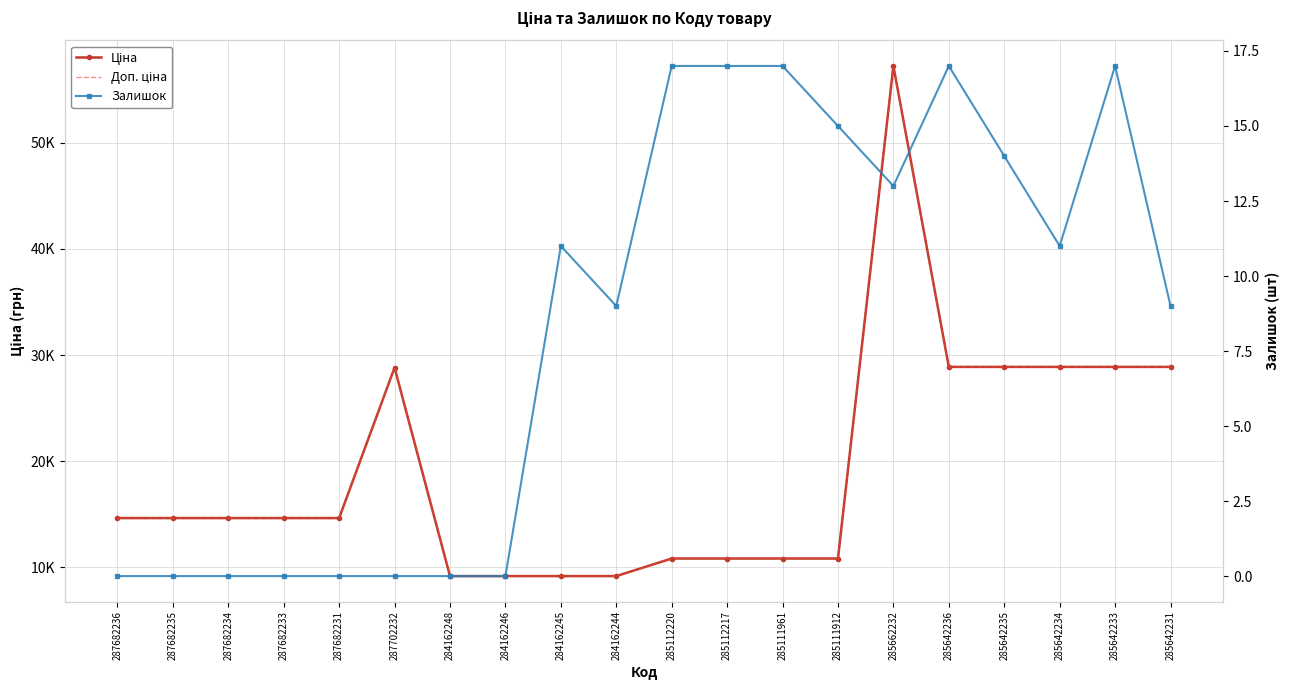

What is the total value across all series at 287682234?

29299.2